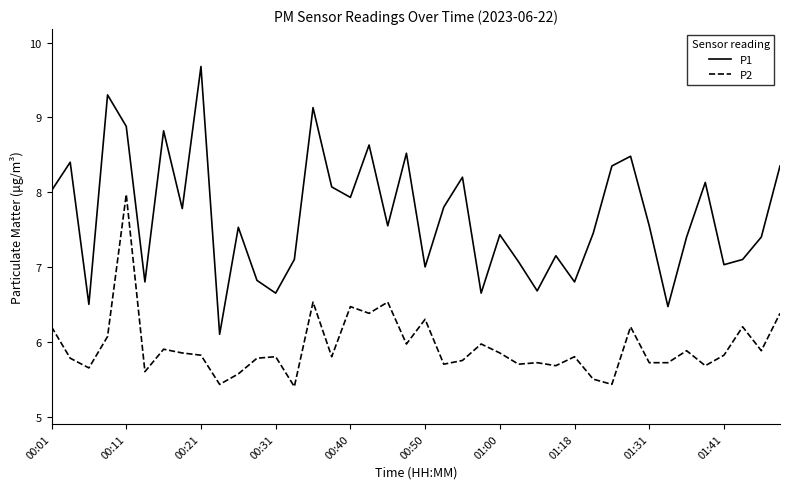

What is the minimum value shown in the chart?

5.4